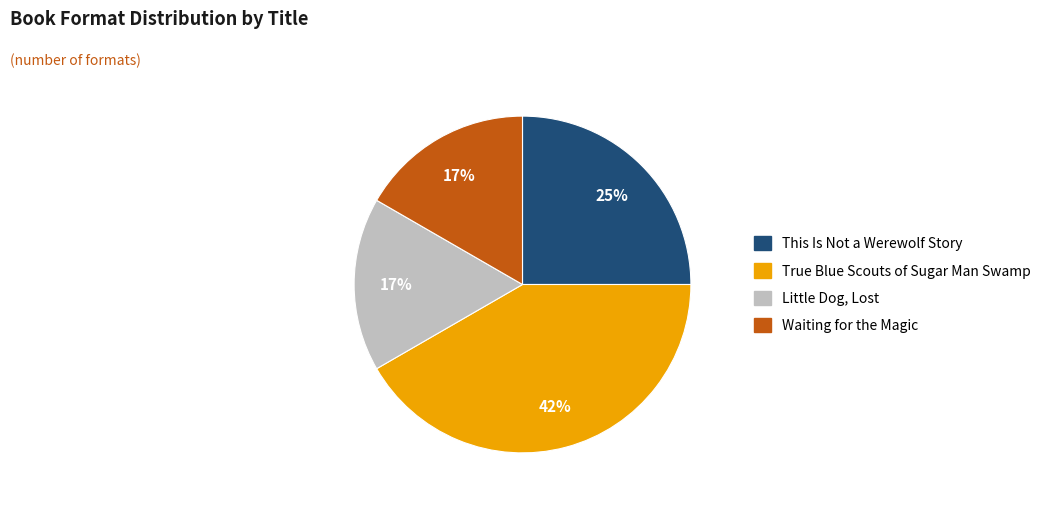

To the nearest percent, what portion does Waiting for the Magic represent?

17%